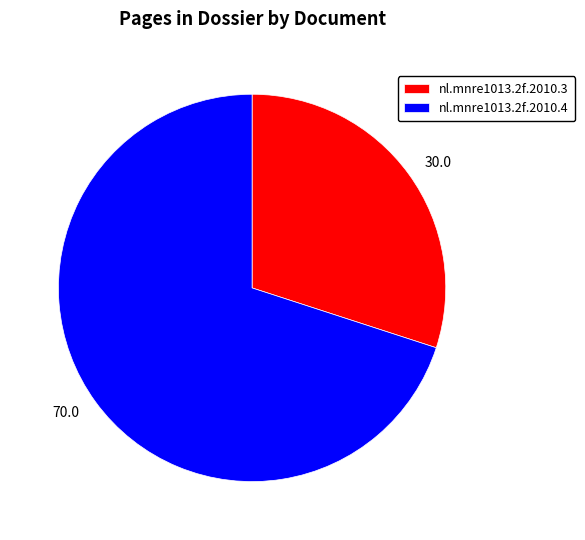

What is the ratio of the value at nl.mnre1013.2f.2010.4 to the value at nl.mnre1013.2f.2010.3?

2.3